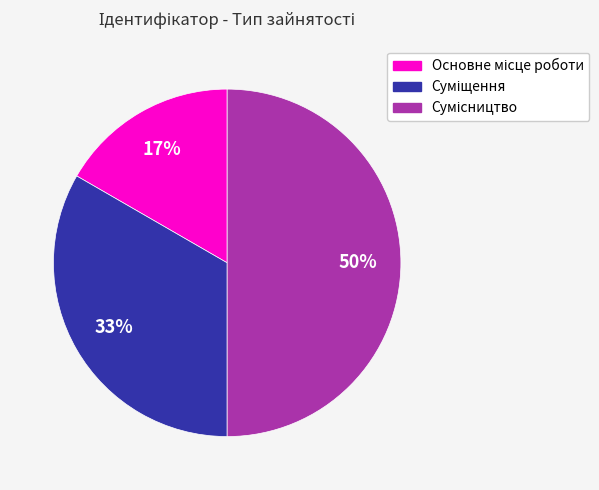

To the nearest percent, what is the average slice percentage?

33%